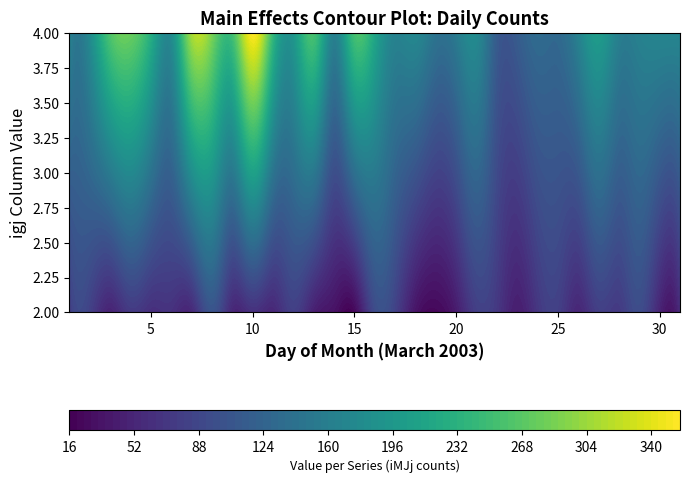

The value of 4 at 2003/3/28 is 161. True or false?

True